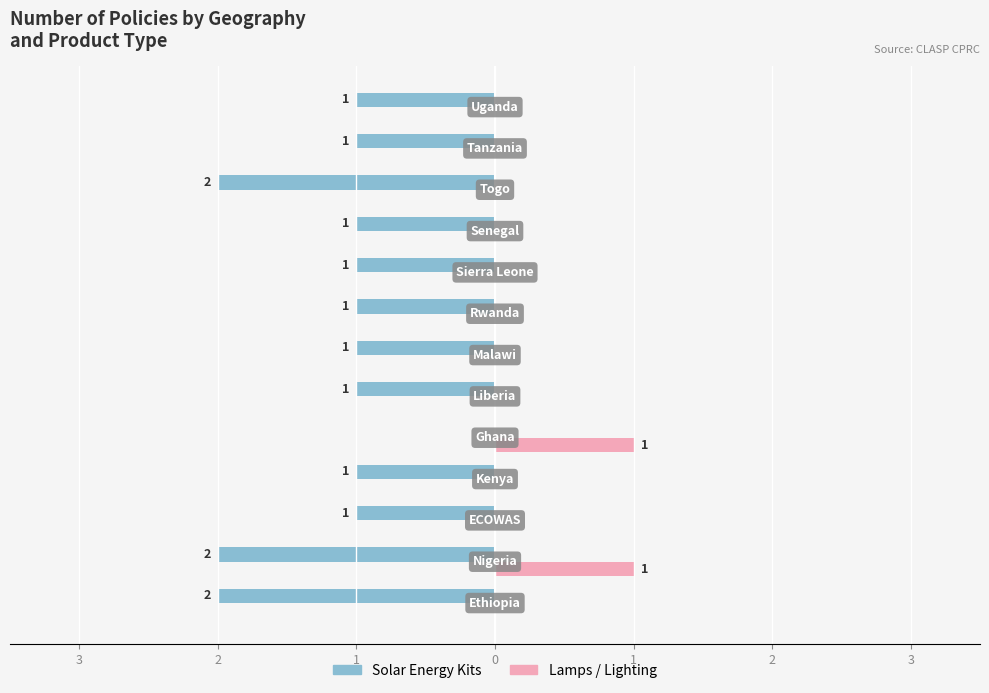

How many groups of bars are there?

13